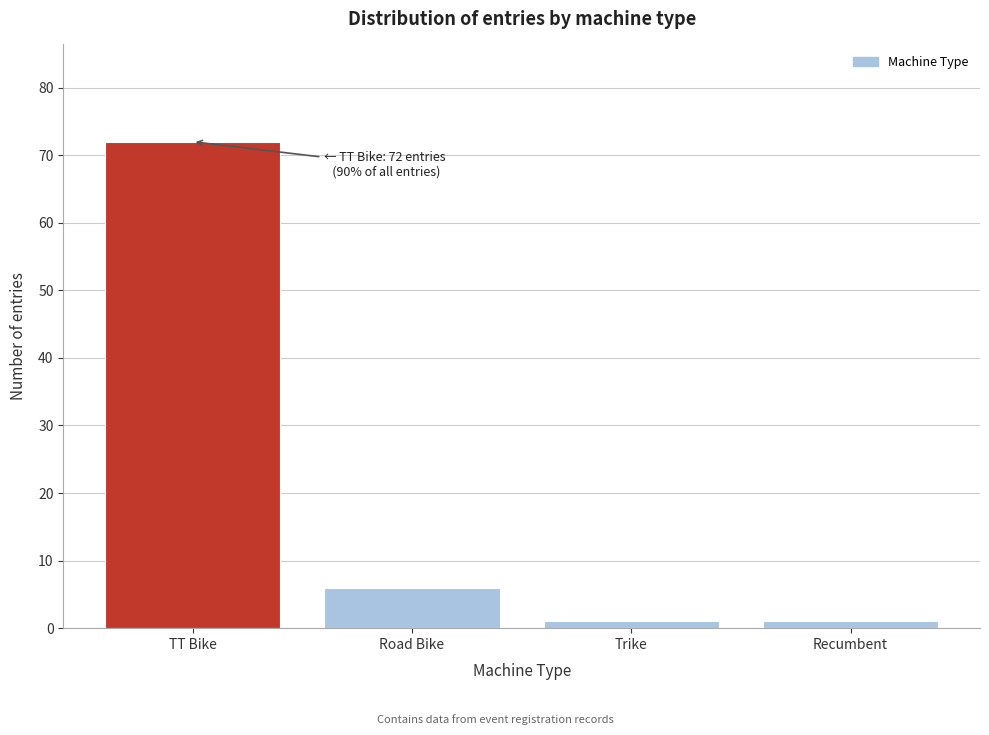

Reading left to right, extract all data points from this chart.

72	6	1	1